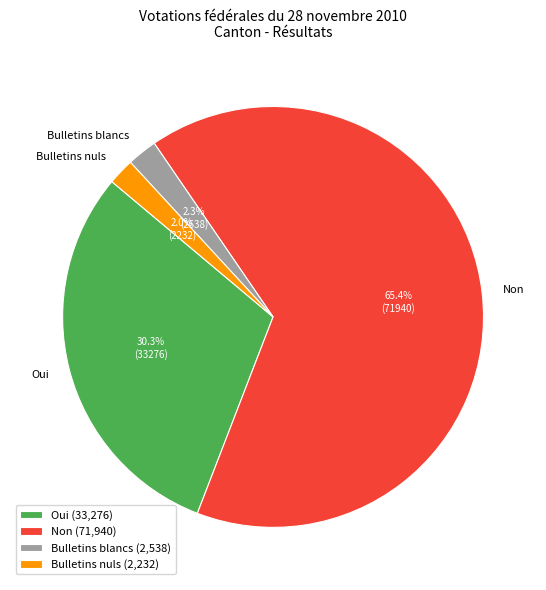

Is Non the majority of the pie?

Yes